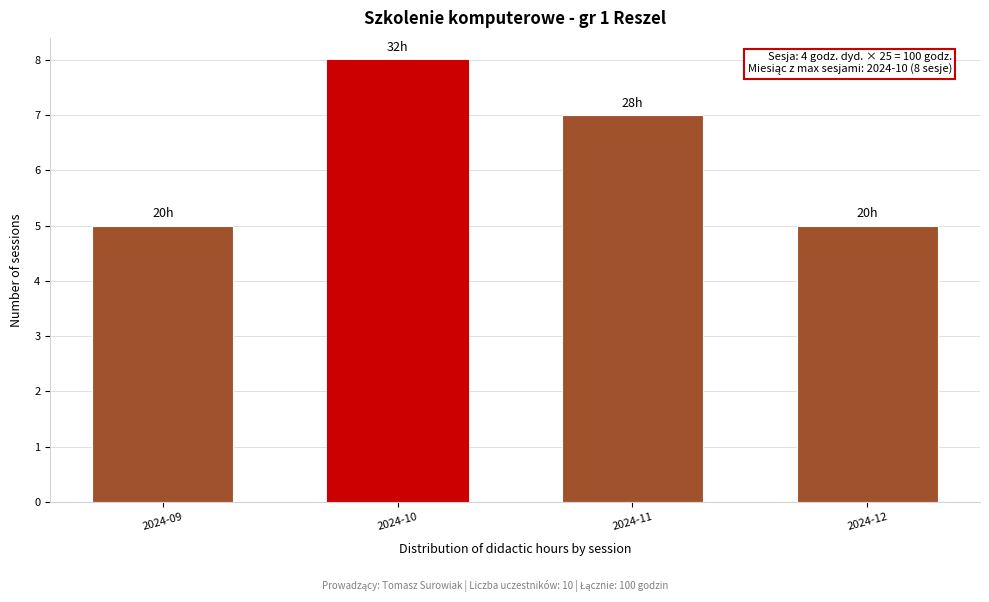

Reading left to right, extract all data points from this chart.

5	8	7	5